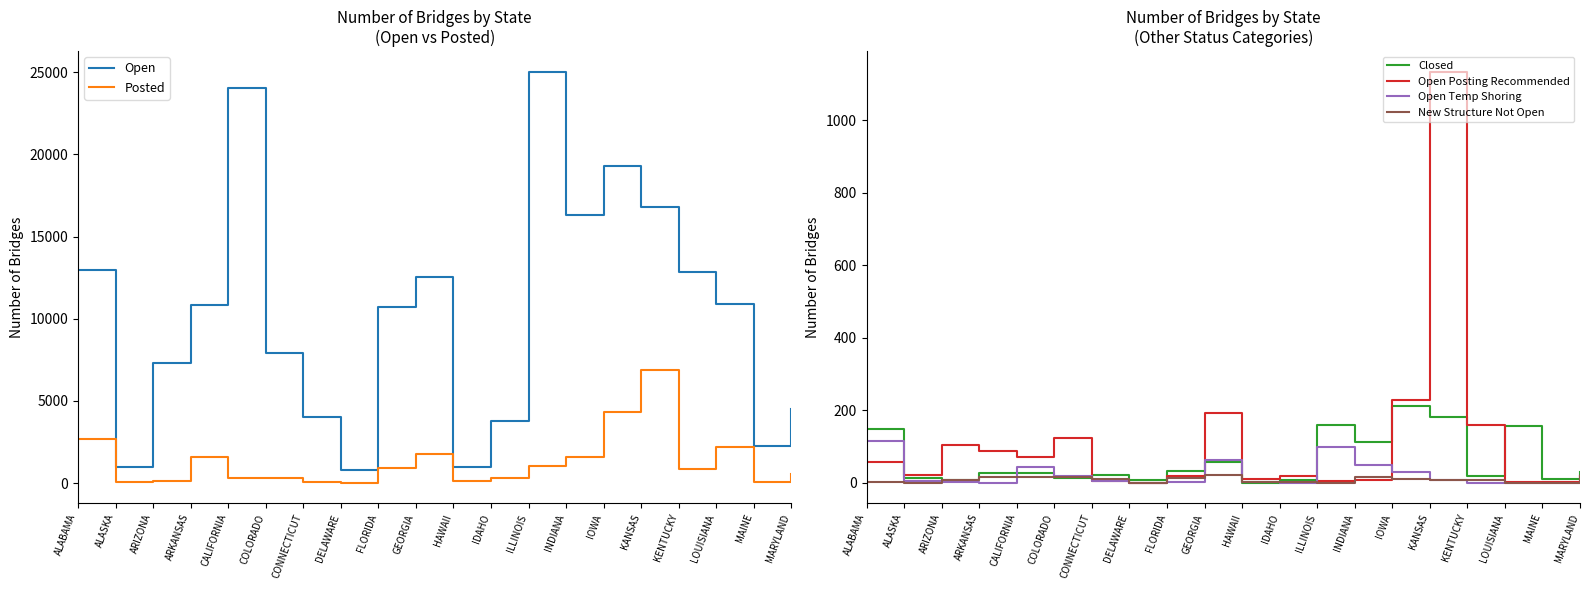

At which category does the chart reach its peak across all series?

ILLINOIS